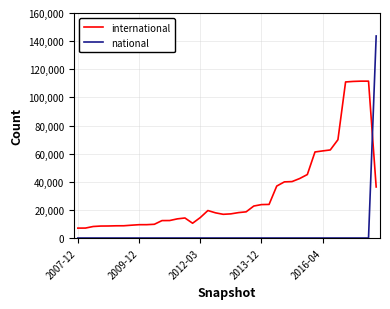

Rank the series by their average value, from highest to lowest.

international, national